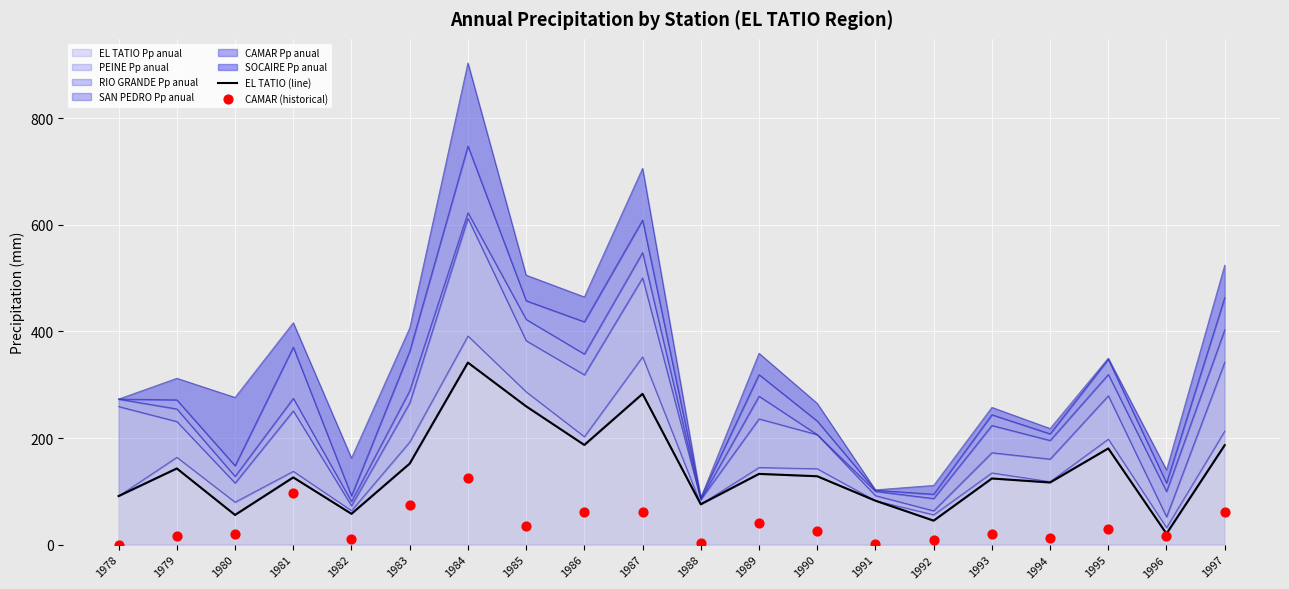

At which label does EL TATIO Pp anual reach its minimum?

1996